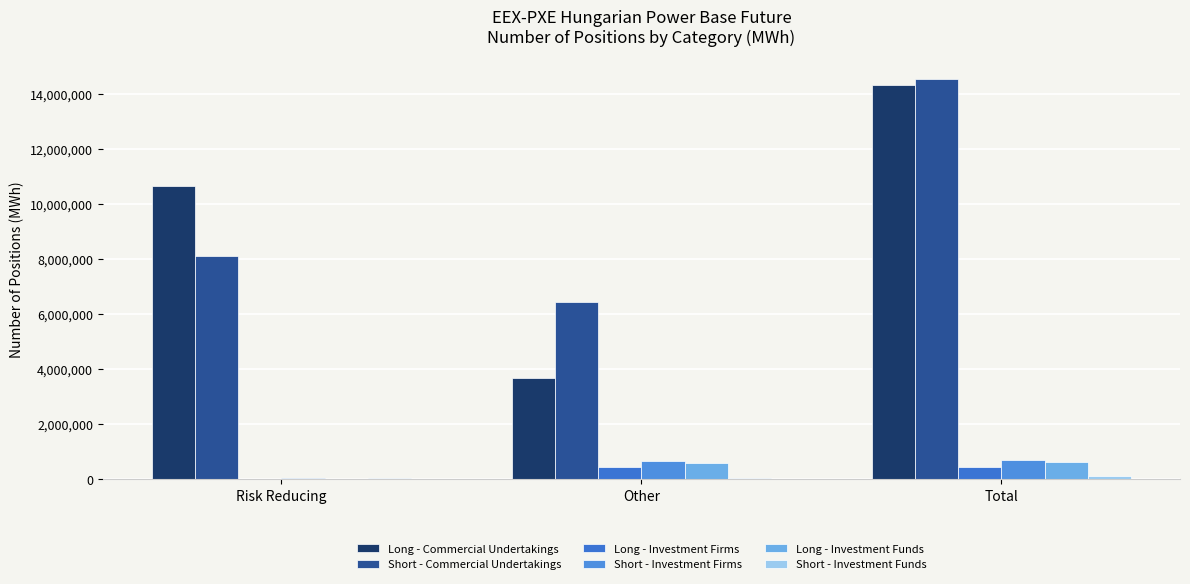

How many series are shown in this chart?

6